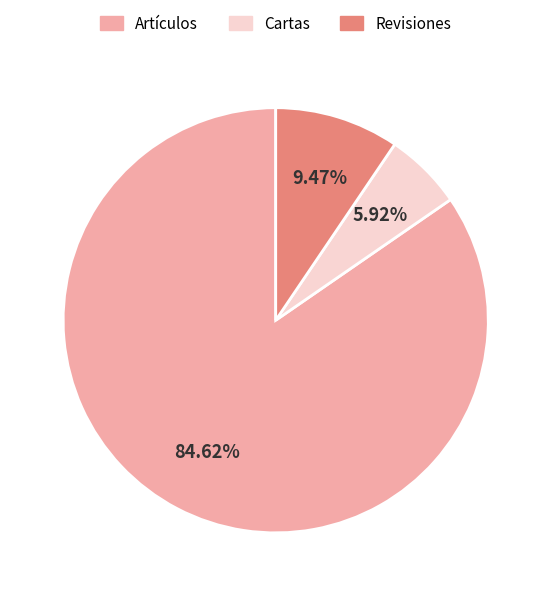

To the nearest percent, what is the average slice percentage?

33%